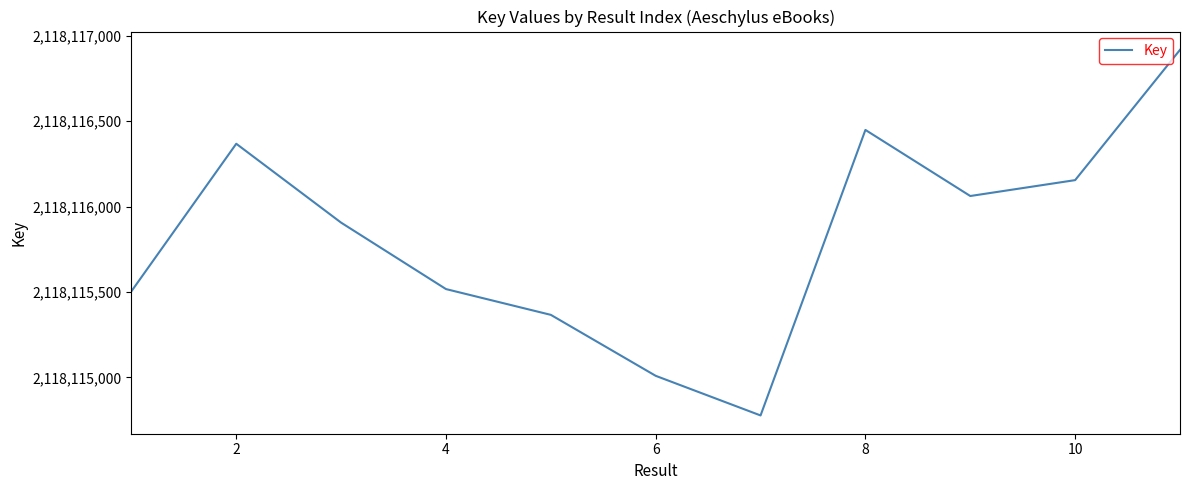

What is the difference between the maximum and minimum values?

2141